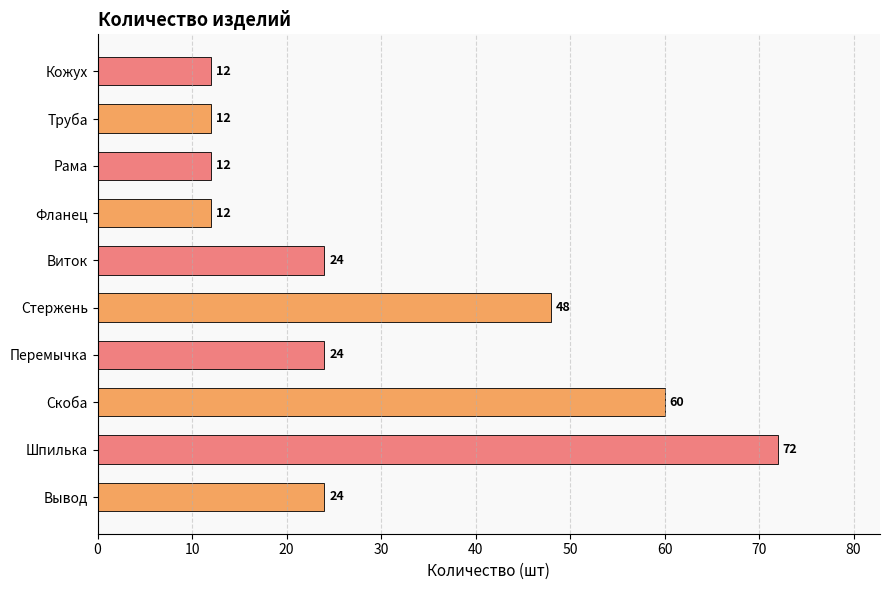

What is the average value?

30